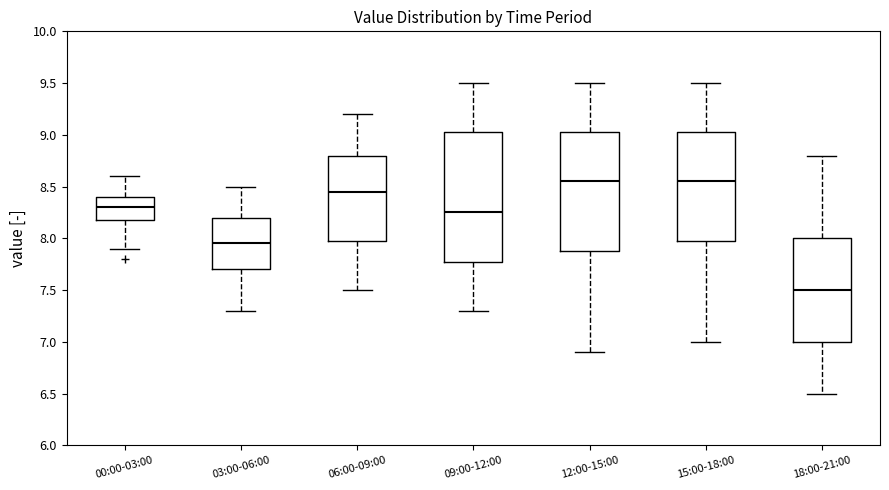

Which box is the tallest, from its lower edge to its upper edge?

09:00-12:00